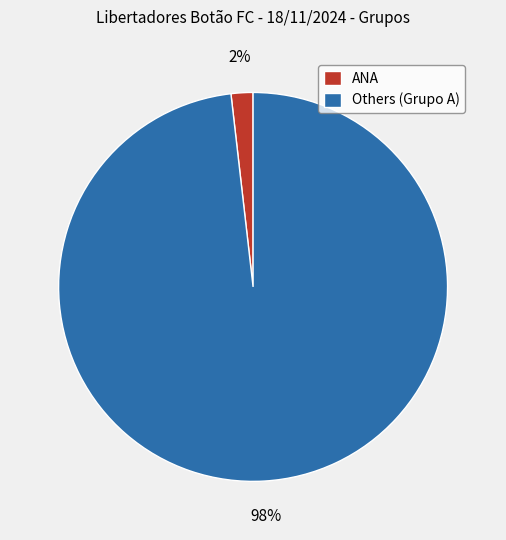

Is there a majority slice in this chart?

Yes